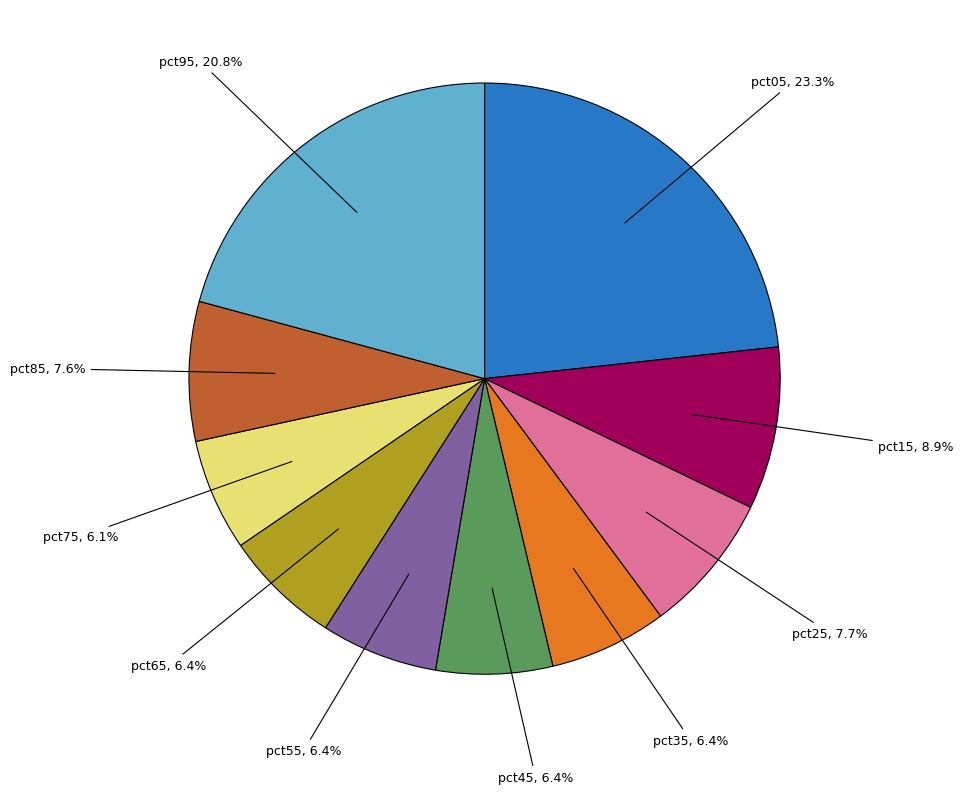

Is there a majority slice in this chart?

No